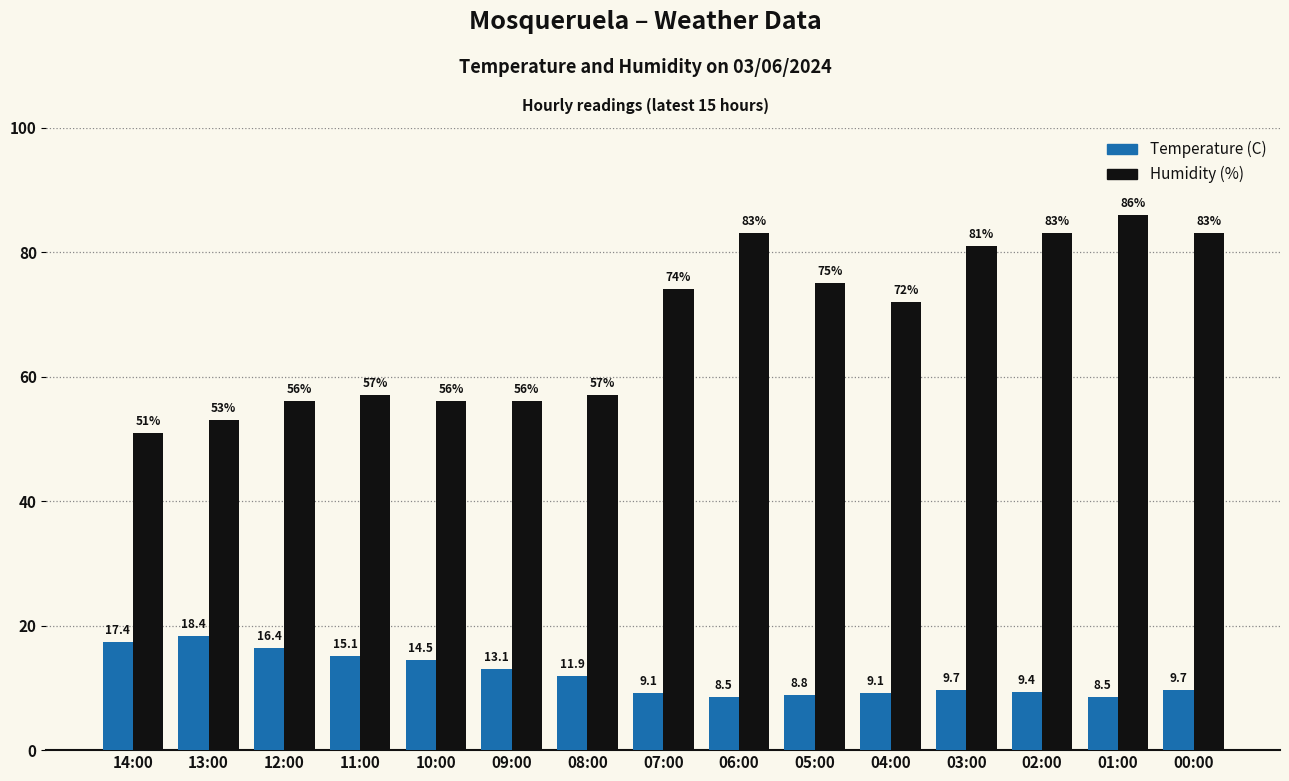

Is the value of Temperature (C) at 04:00 greater than the value of Humidity (%) at 03:00?

No